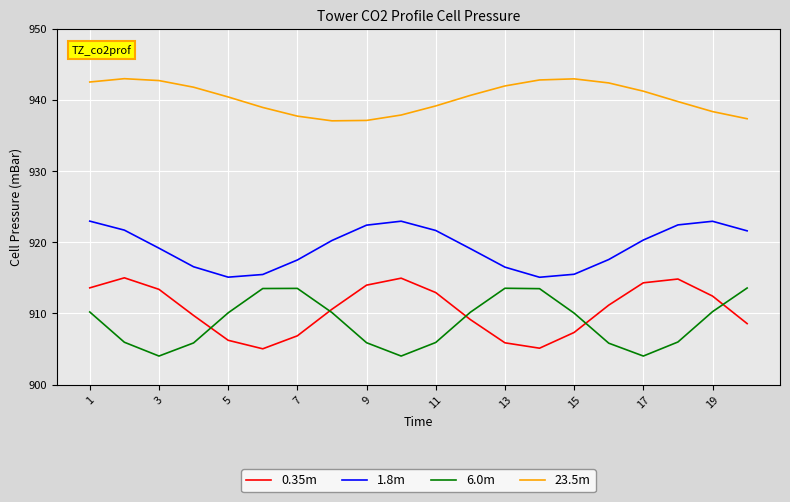

How many lines are shown in the chart?

4